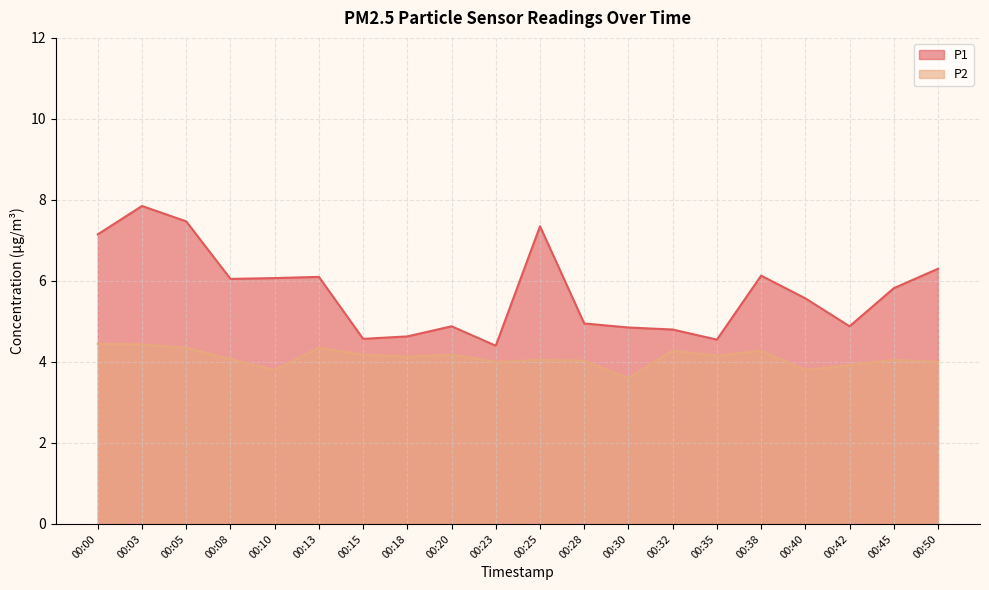

True or false: P2 and P1 cross at least once.

False